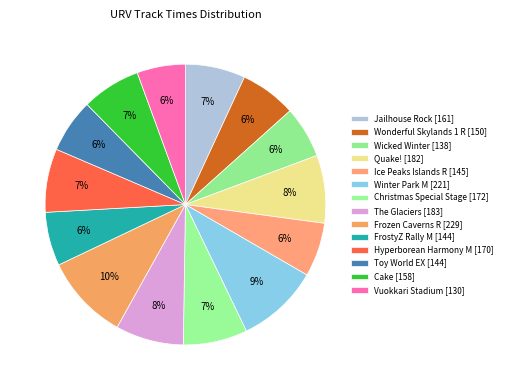

How many segments does this pie chart have?

14